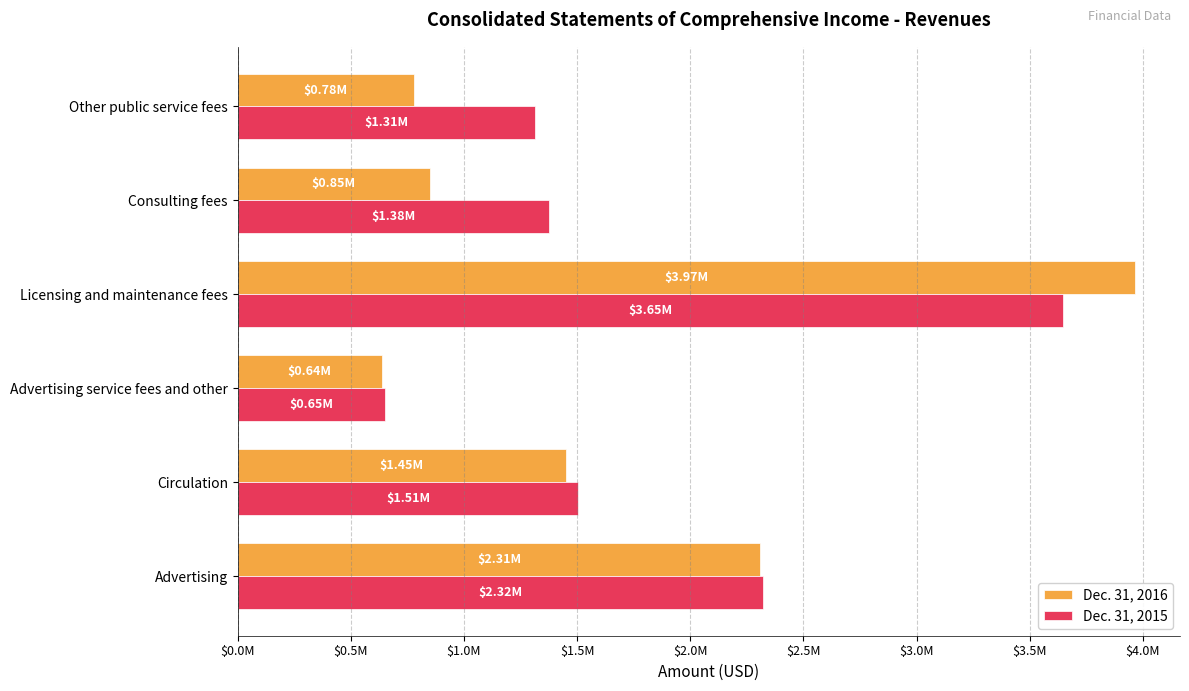

Where is Dec. 31, 2016 nearest to the value 2302000?

Advertising